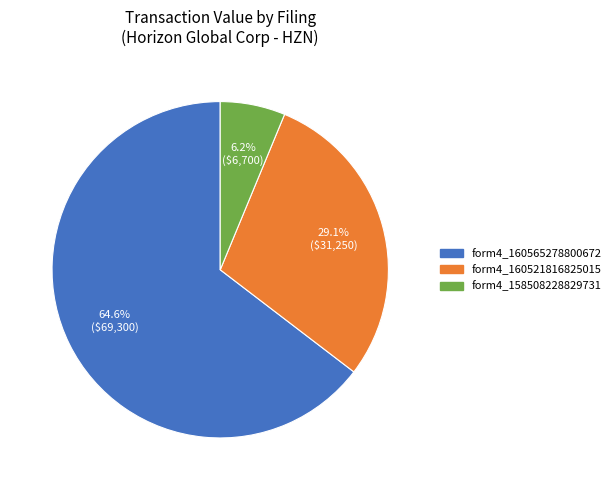

Does any single category account for the majority?

Yes